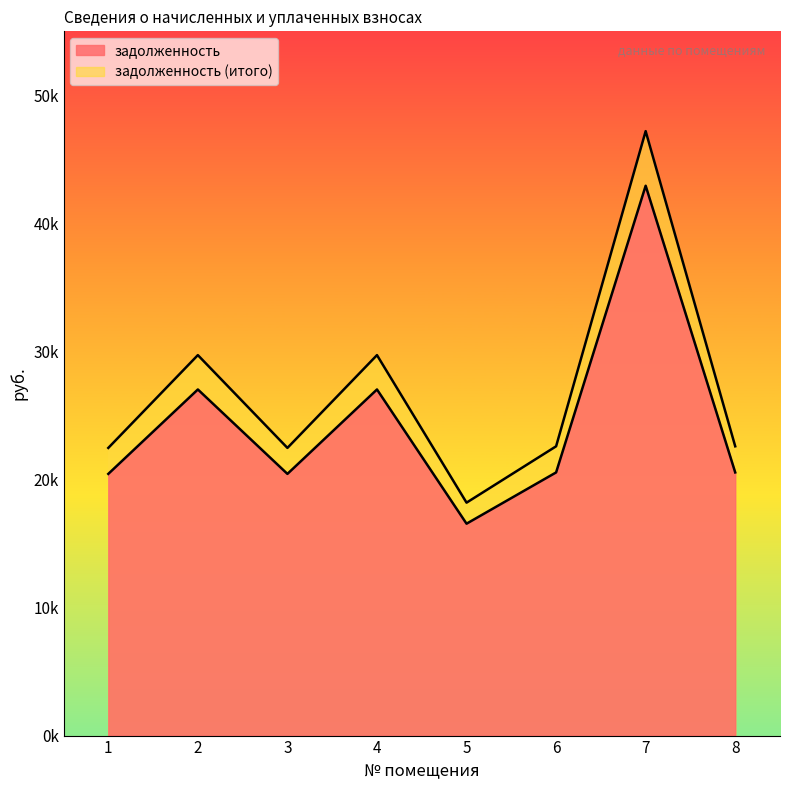

What is the minimum value shown in the chart?

16548.1